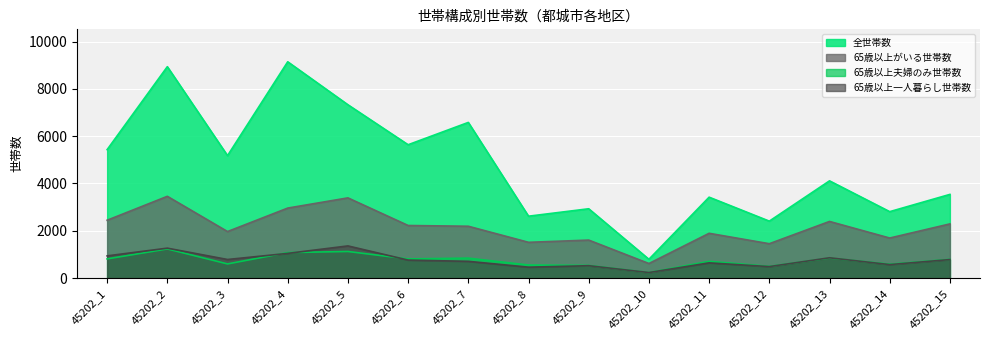

At how many categories does at least one series exceed 3422?

9